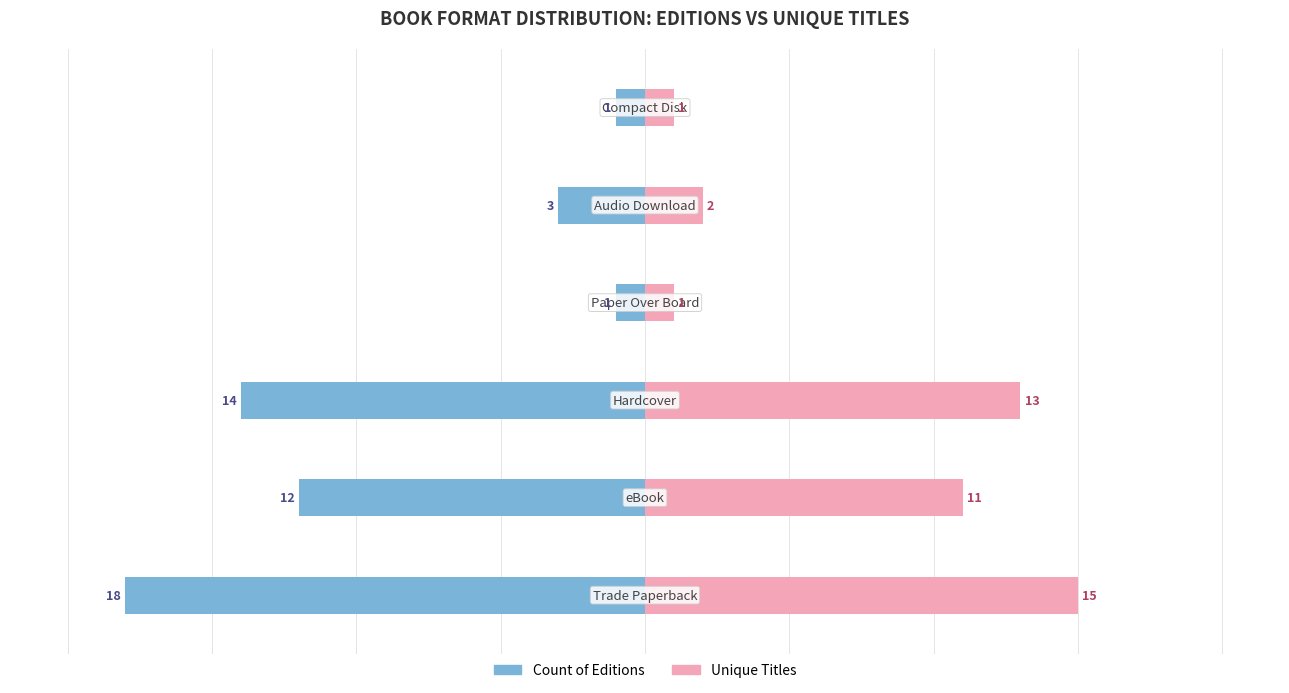

Read the Unique Titles value at 2, to the nearest 10.

10